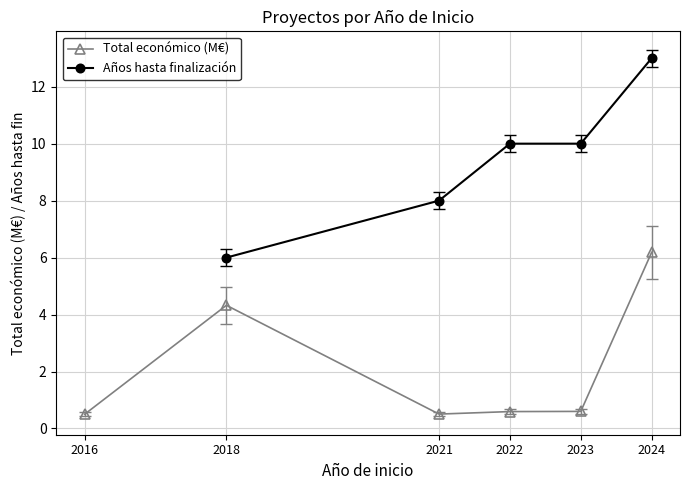

What is the sum of all Total económico (M€) values?

12.7